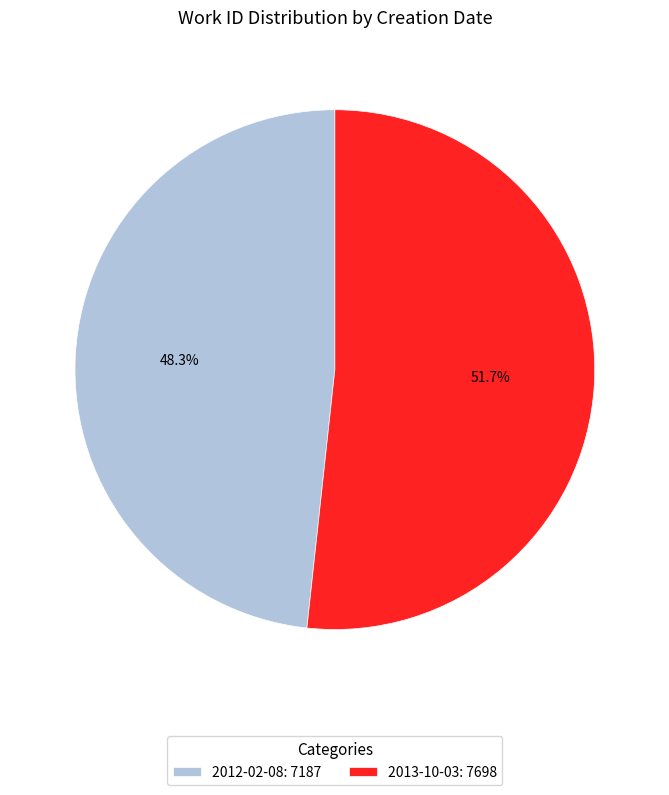

Between 2012-02-08: 7187 and 2013-10-03: 7698, which is larger?

2013-10-03: 7698